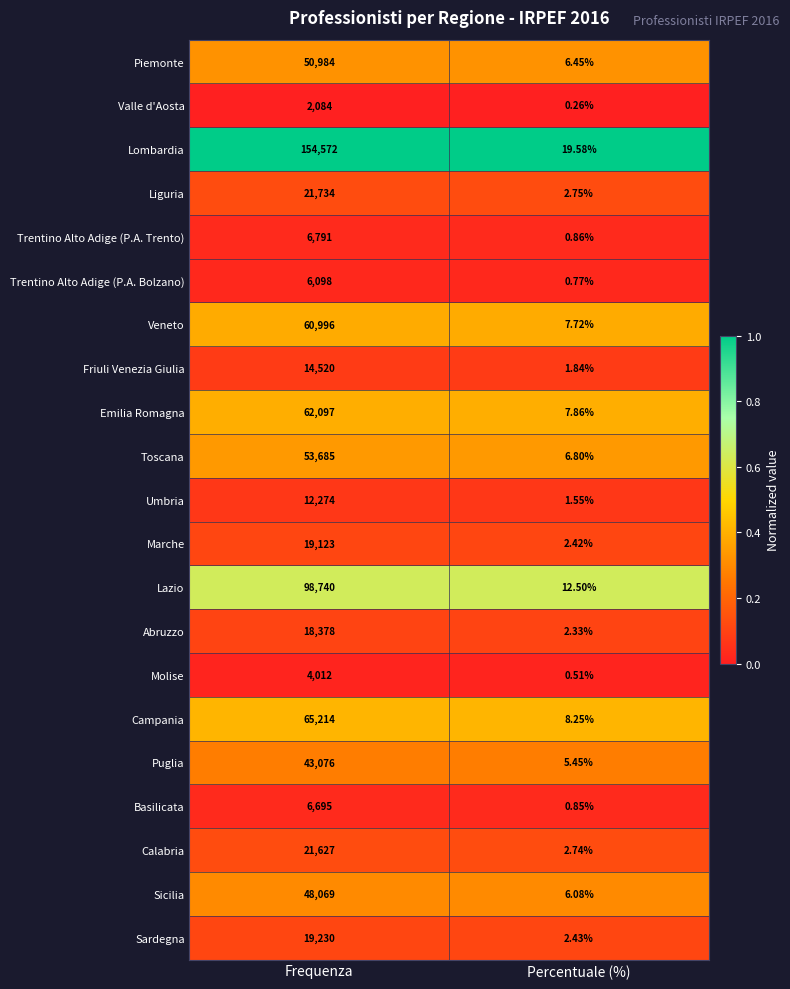

Count the number of categories in the chart.

2